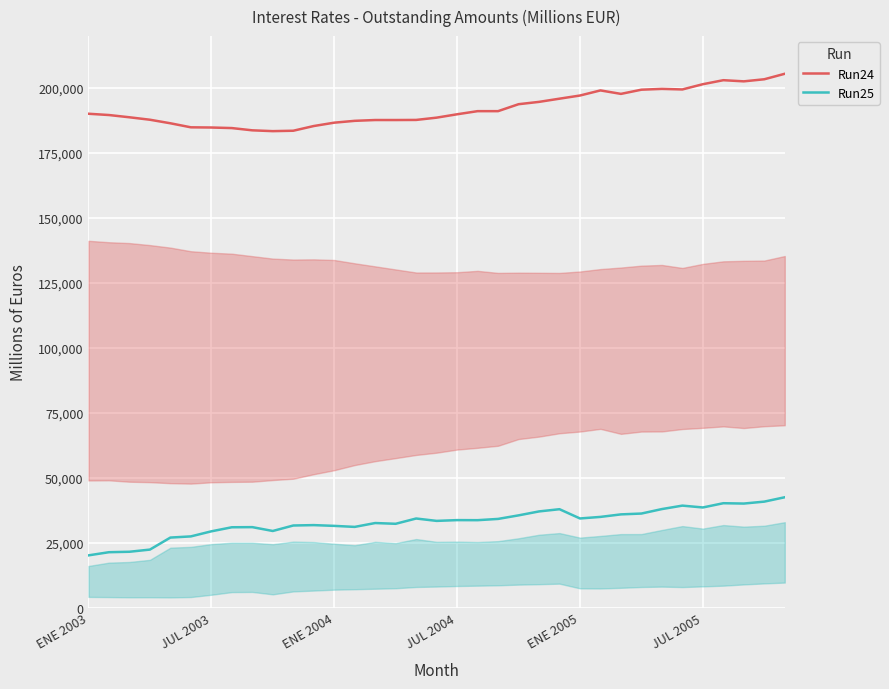

True or false: Run25 and Run24 cross at least once.

False